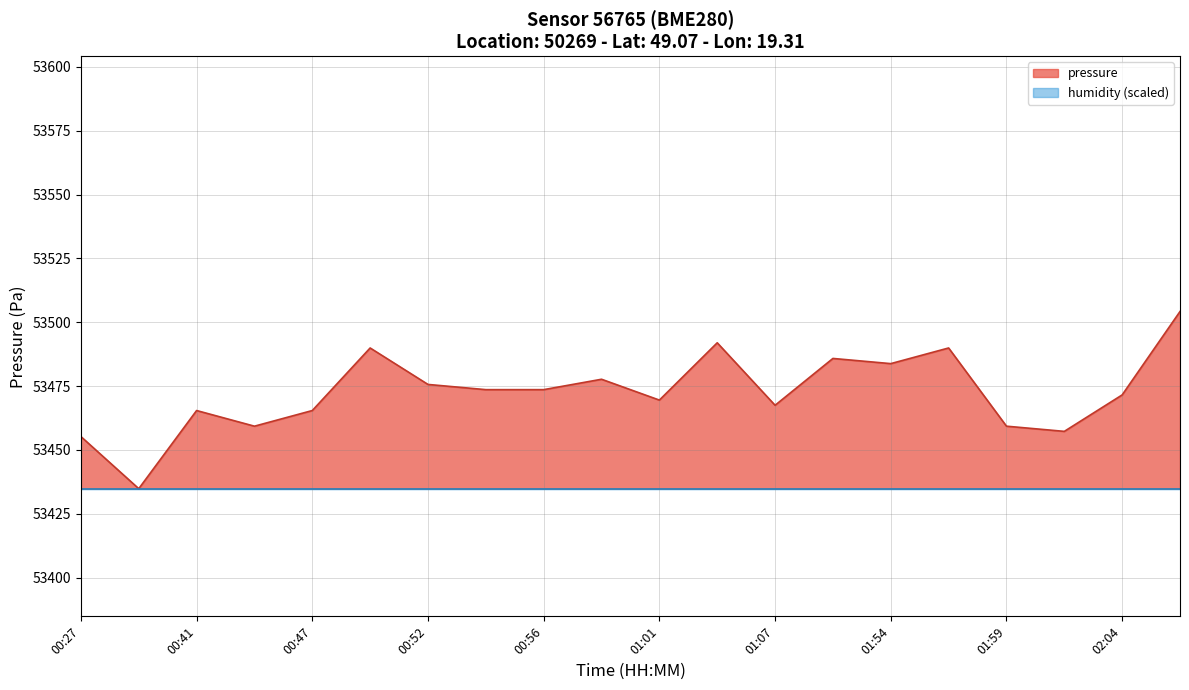

What is the greatest value displayed?

53504.2